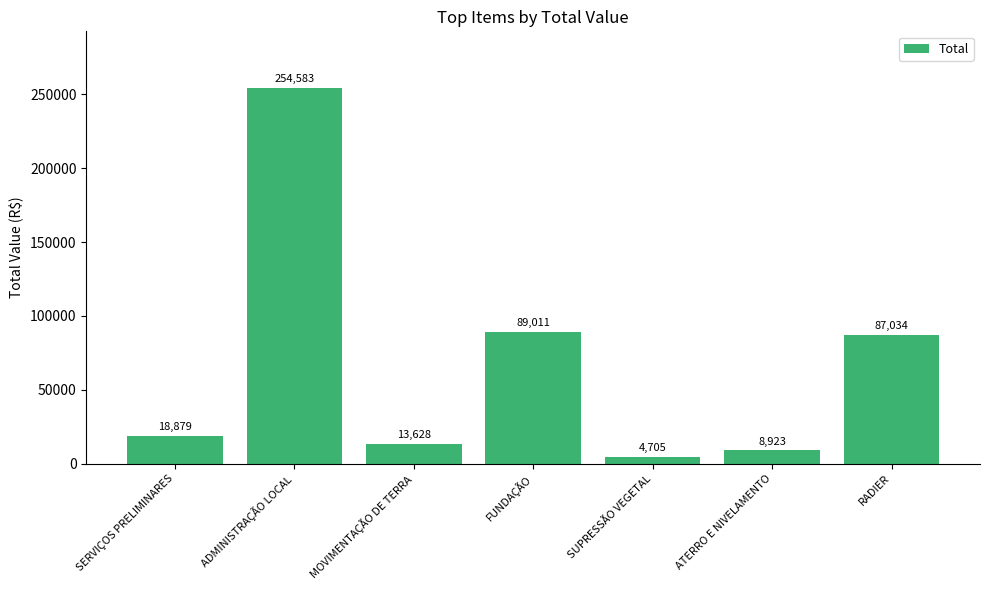

What is the ratio of the value at ATERRO E NIVELAMENTO to the value at SERVIÇOS PRELIMINARES?

0.5